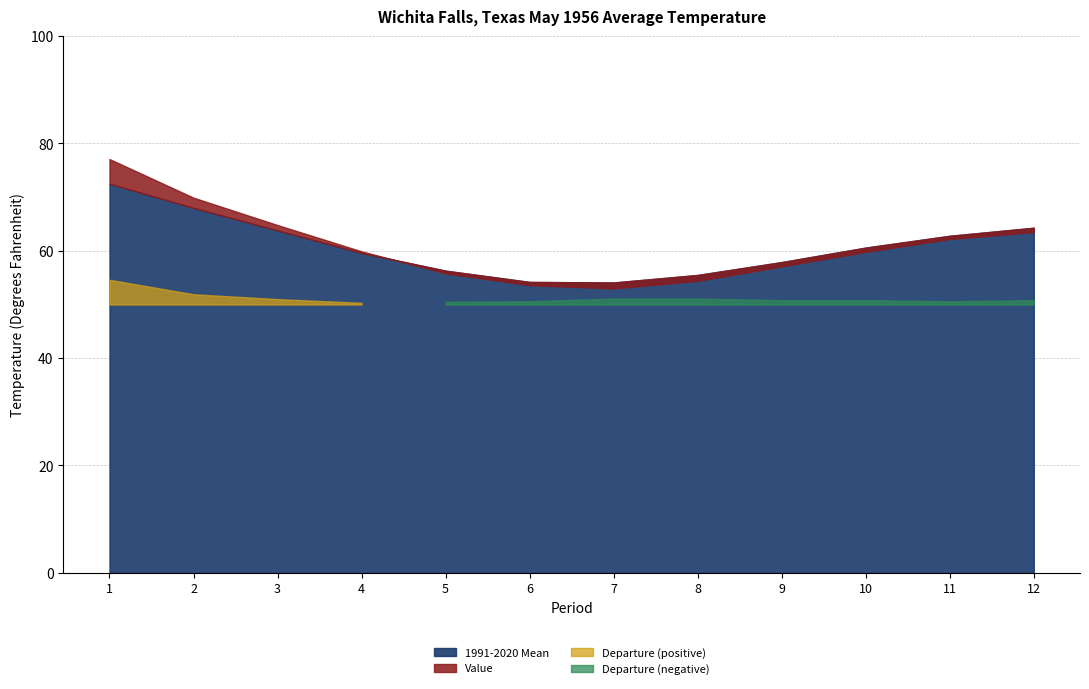

Which series has the largest total across all categories?

Value